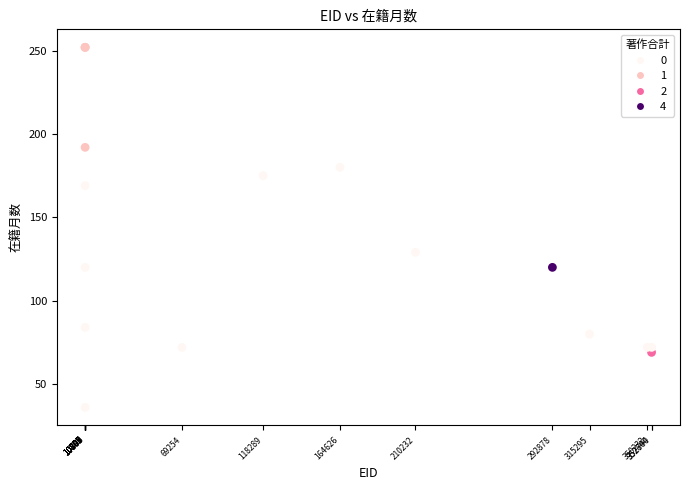

What Y value in the scatter plot is closest to 144?

129